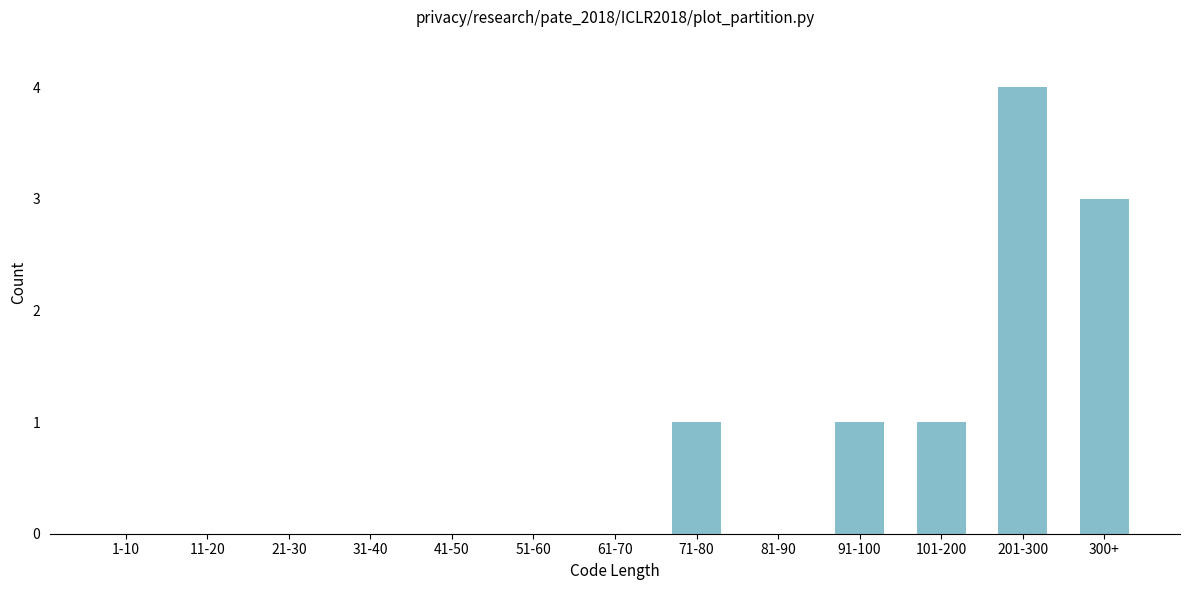

Reading left to right, extract all data points from this chart.

1-10=0	11-20=0	21-30=0	31-40=0	41-50=0	51-60=0	61-70=0	71-80=1	81-90=0	91-100=1	101-200=1	201-300=4	300+=3